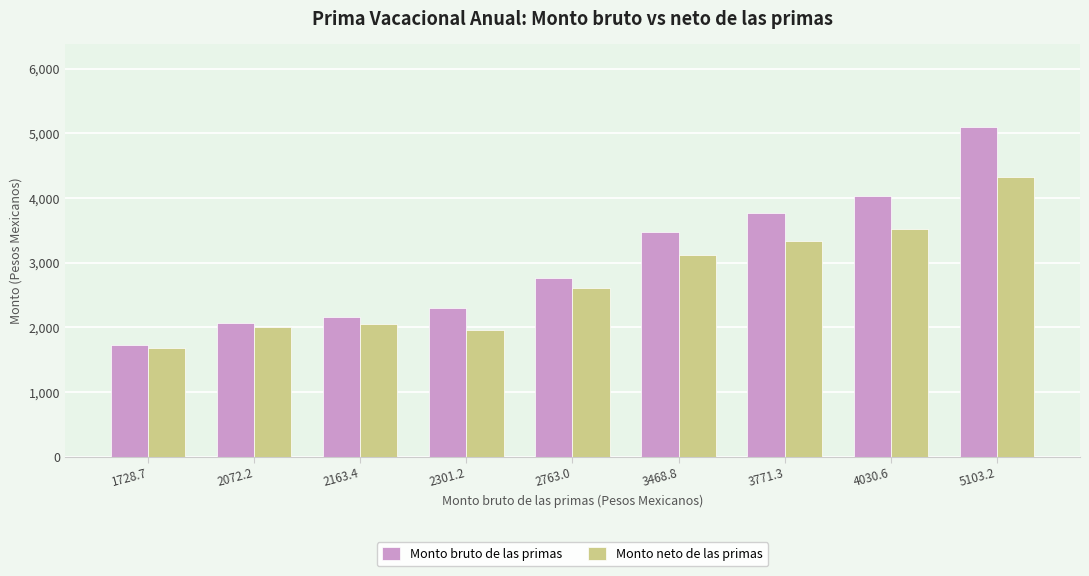

Between 1728.7 and 2301.2, which series saw the biggest shift?

Monto bruto de las primas